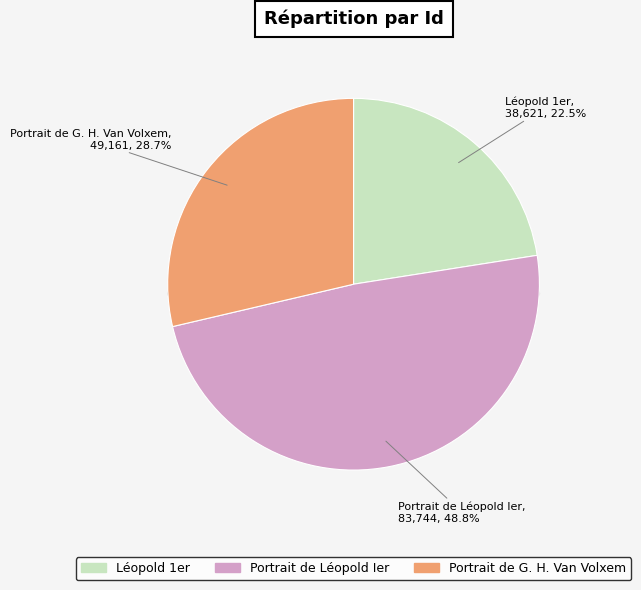

To the nearest percent, what portion does Portrait de Léopold Ier represent?

49%